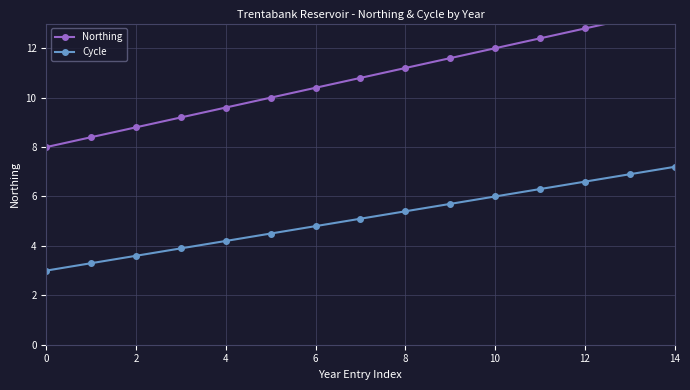

True or false: Northing has more than 0 interior local peaks.

False